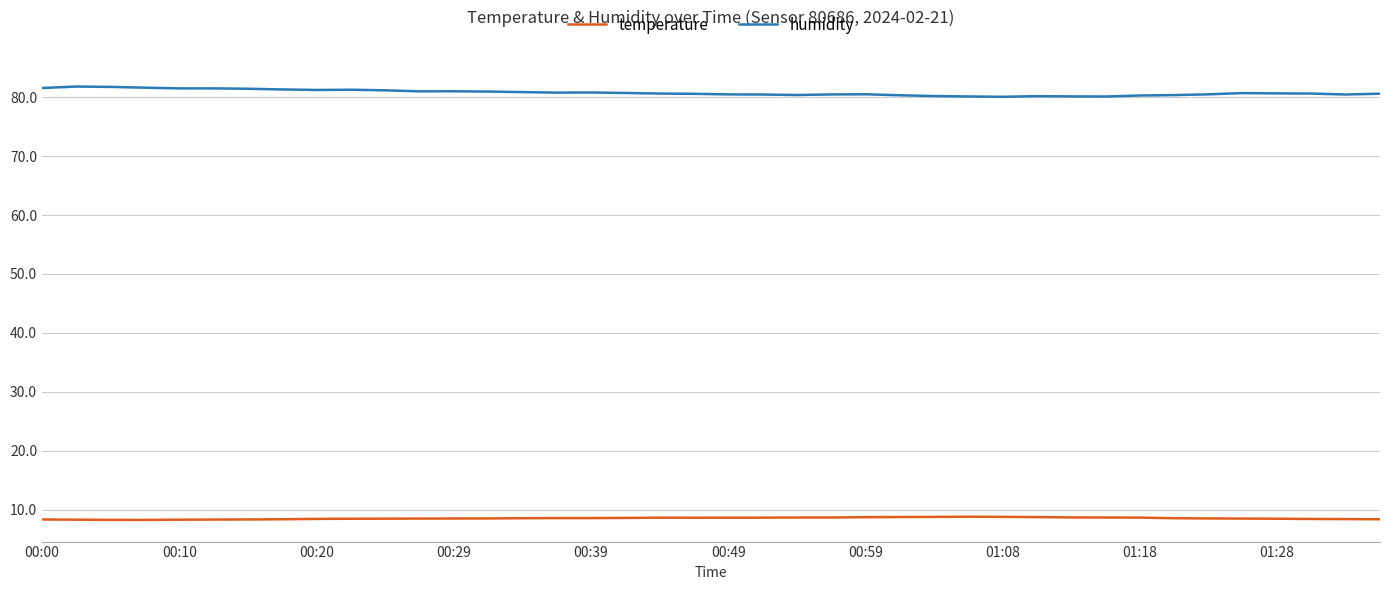

What is the highest value of the temperature series?

8.8